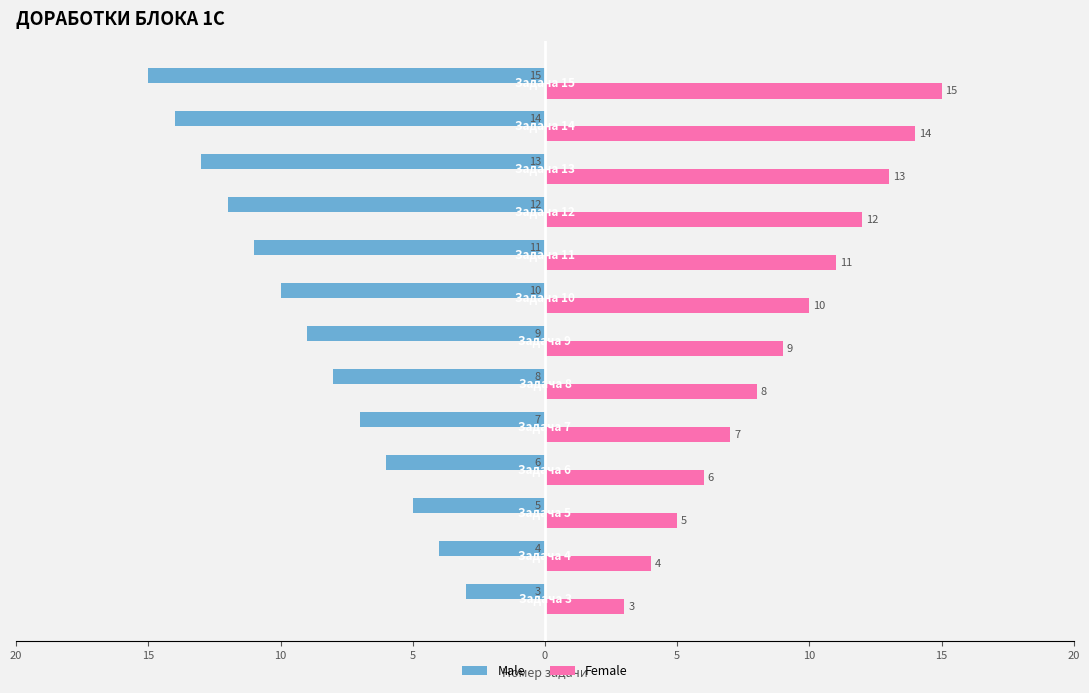

What are all the series names shown in the legend?

Male, Female